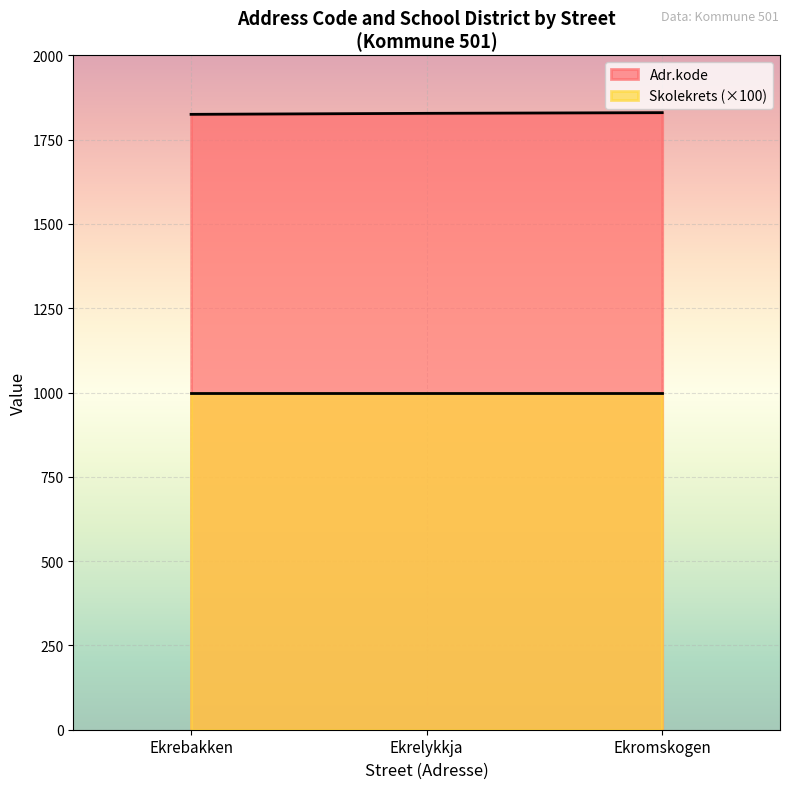

Approximately how many times larger is the value at Ekrebakken compared to Ekrelykkja?

1.0